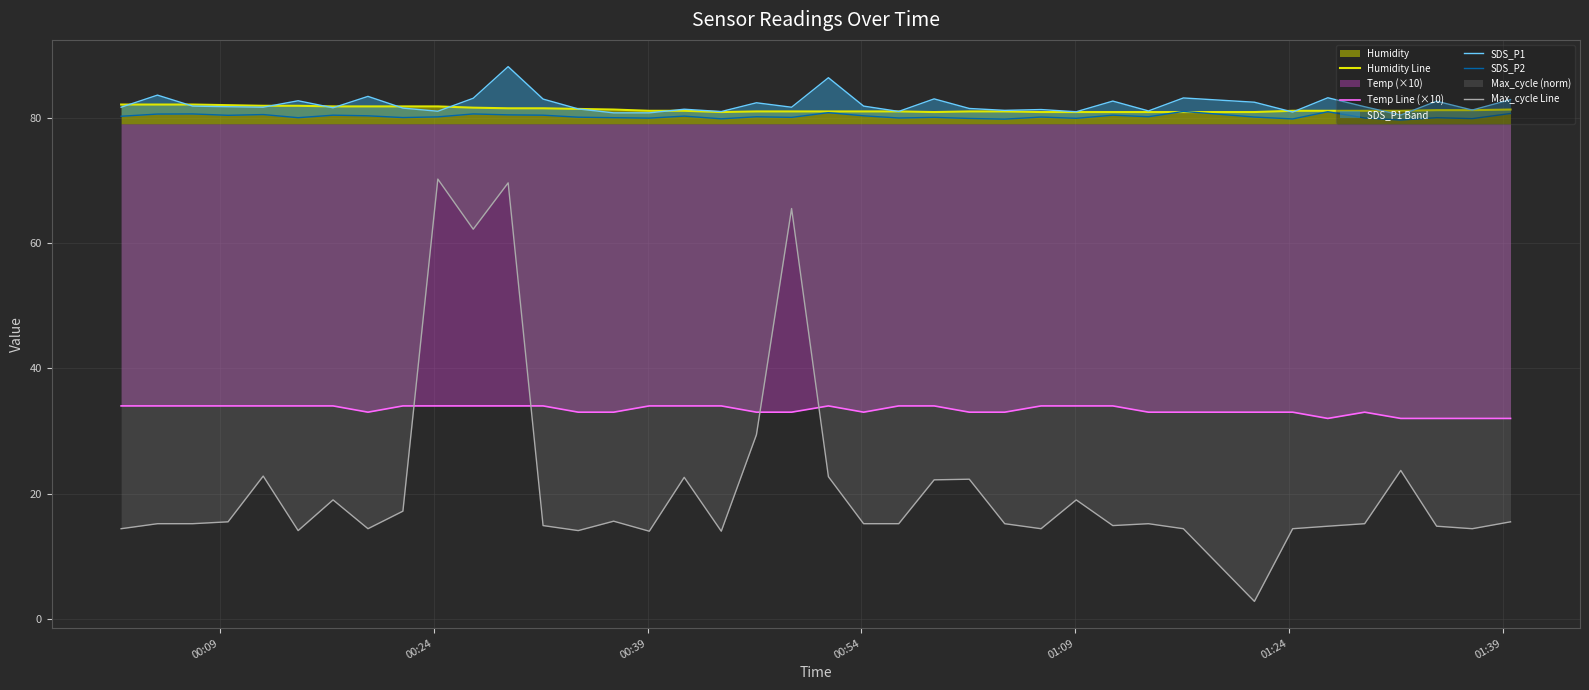

How many times do Temp Line (×10) and Max_cycle Line cross each other?

4